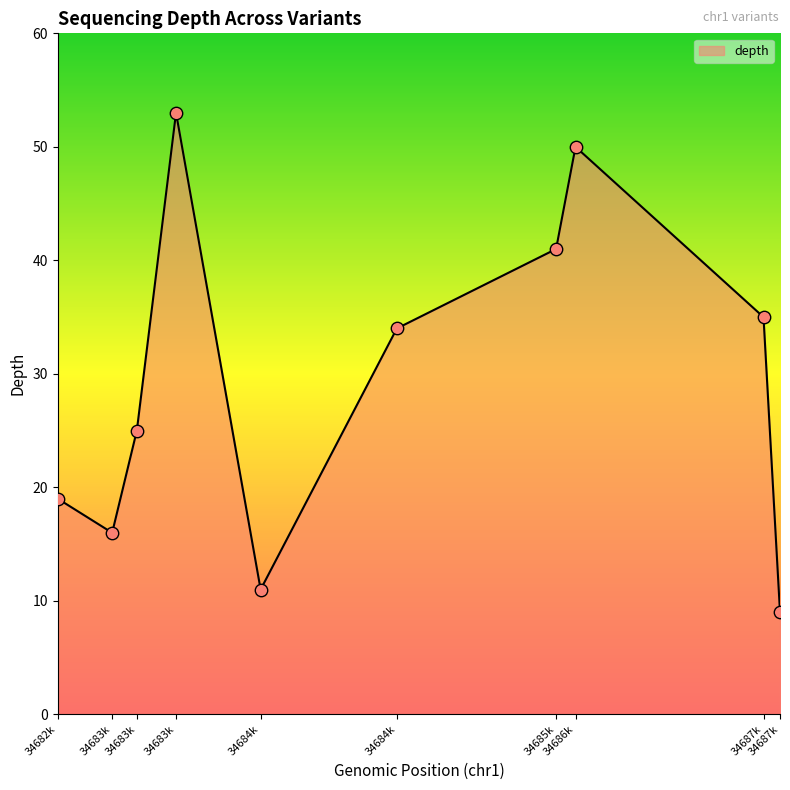

How many lines are shown in the chart?

1